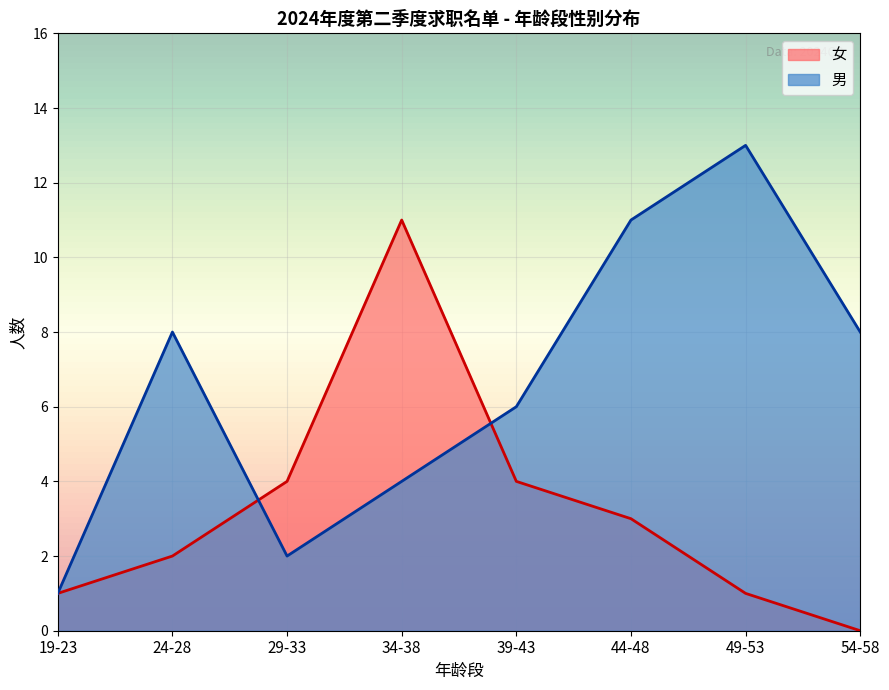

At which category is the sum across all series the highest?

34-38